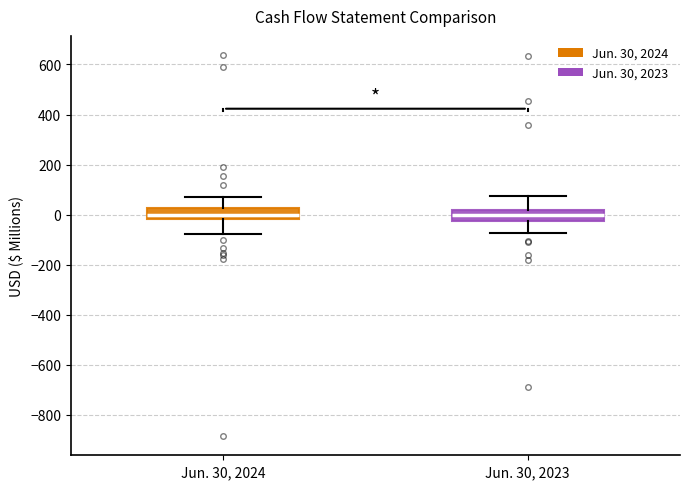

Where does the median line of the box for Jun. 30, 2024 sit on the y-axis? The values are not printed on the chart, so give them approximately, as read against the axis.

0